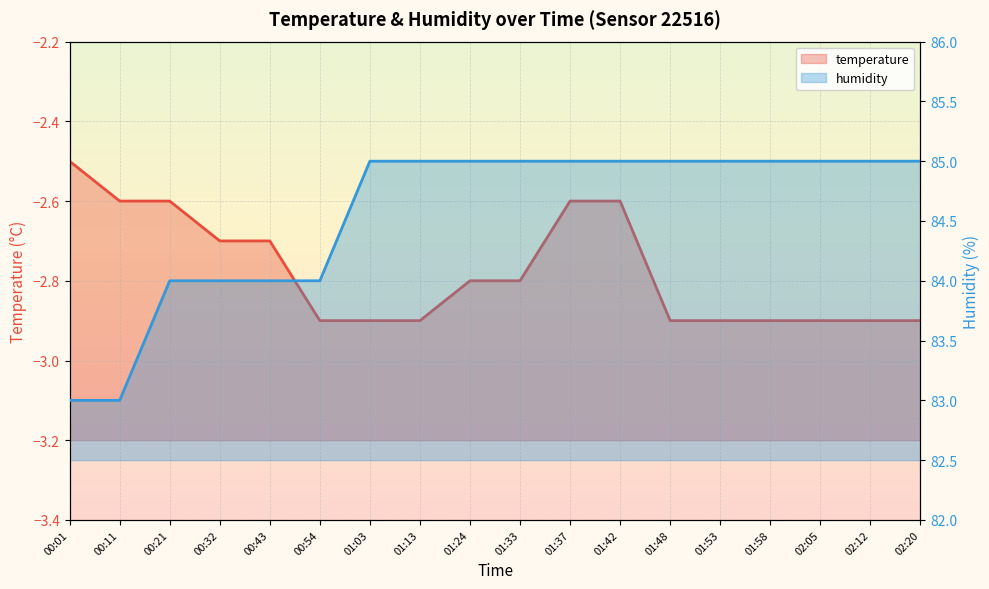

Rank the series by their maximum value, from highest to lowest.

humidity, temperature